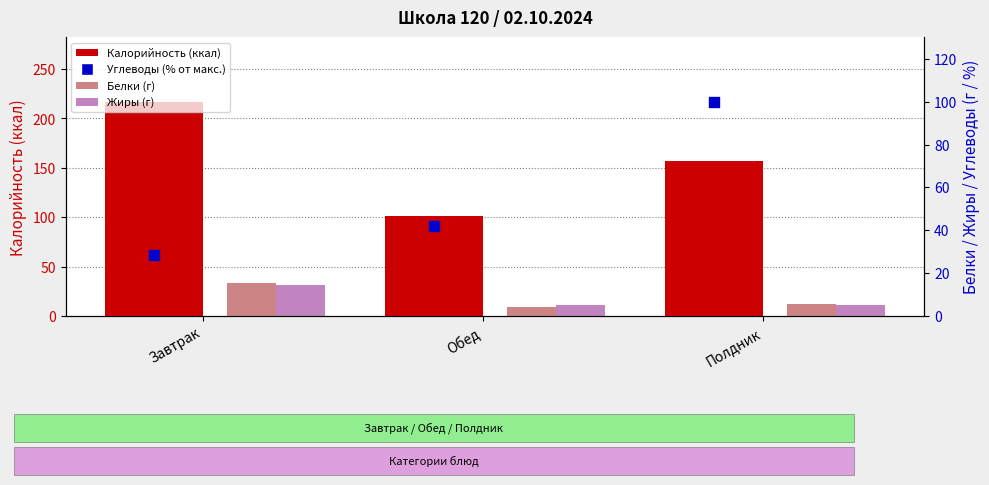

At which category is the sum across all series the highest?

Завтрак